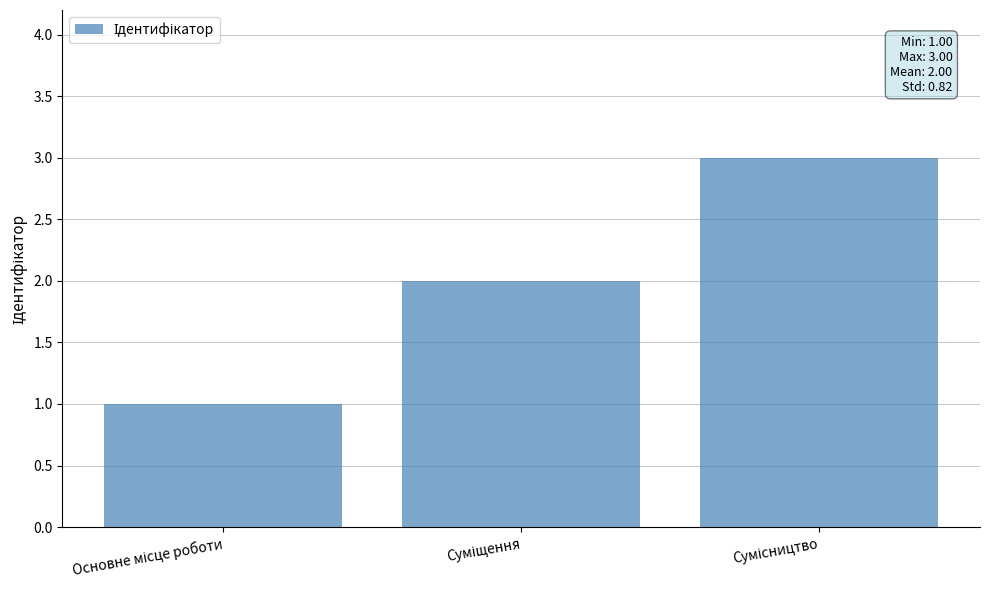

What is the sum of all values?

6